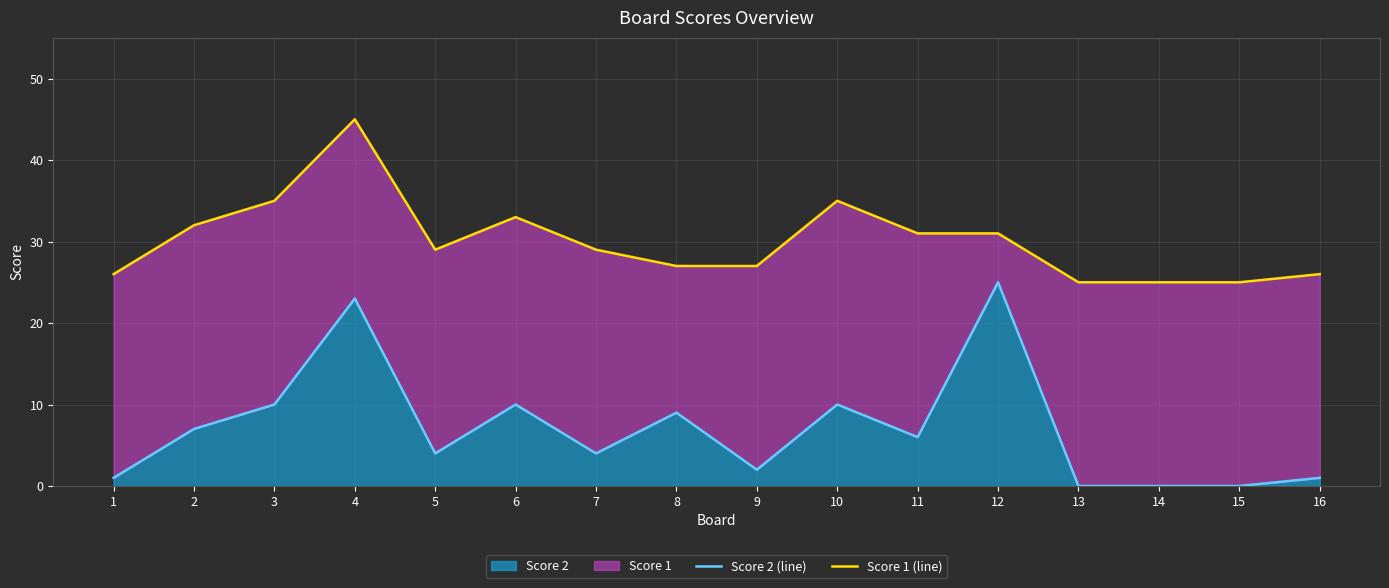

Which series has the largest total across all categories?

Score 1 (line)